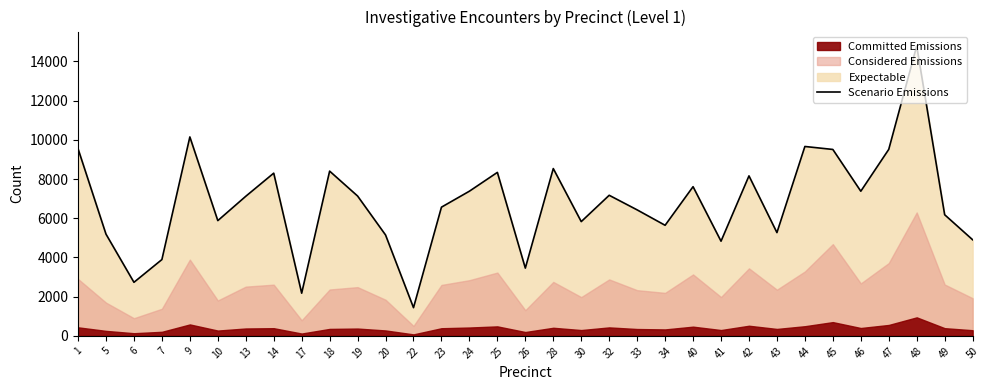

Which has a higher value, 42 or 41?

42